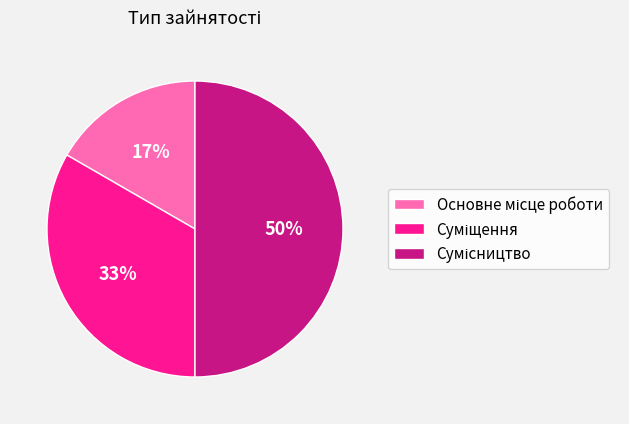

To the nearest percent, what is the difference between the largest and smallest slice percentages?

33%